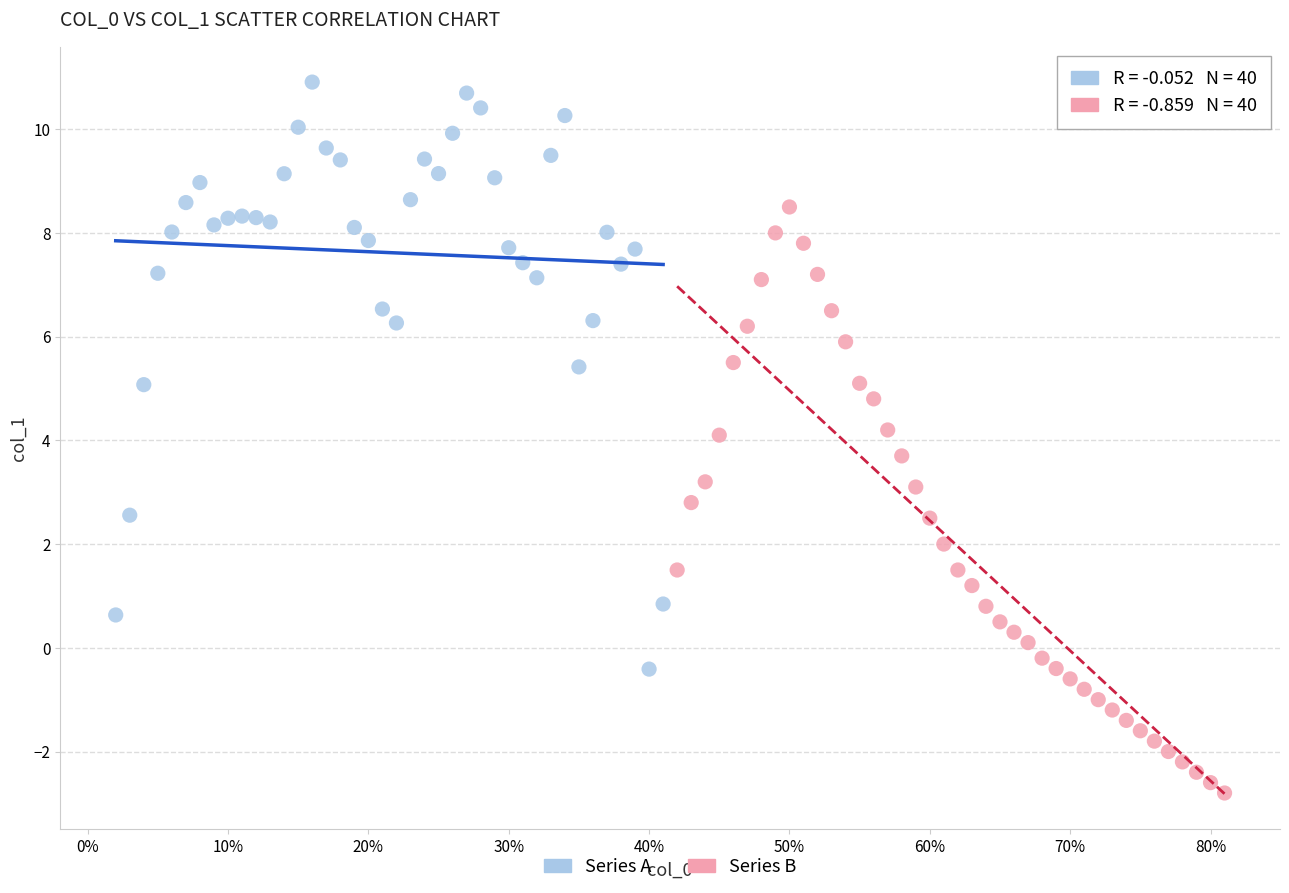

Which series contains the lowest Y value?

Series B